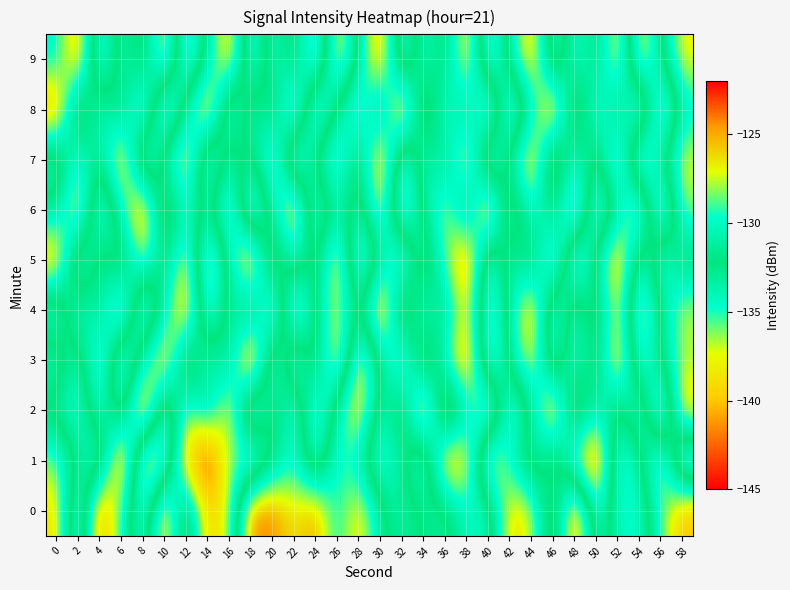

Rank the series by their maximum value, from lowest to highest.

3, 4, 7, 9, 6, 5, 8, 2, 1, 0